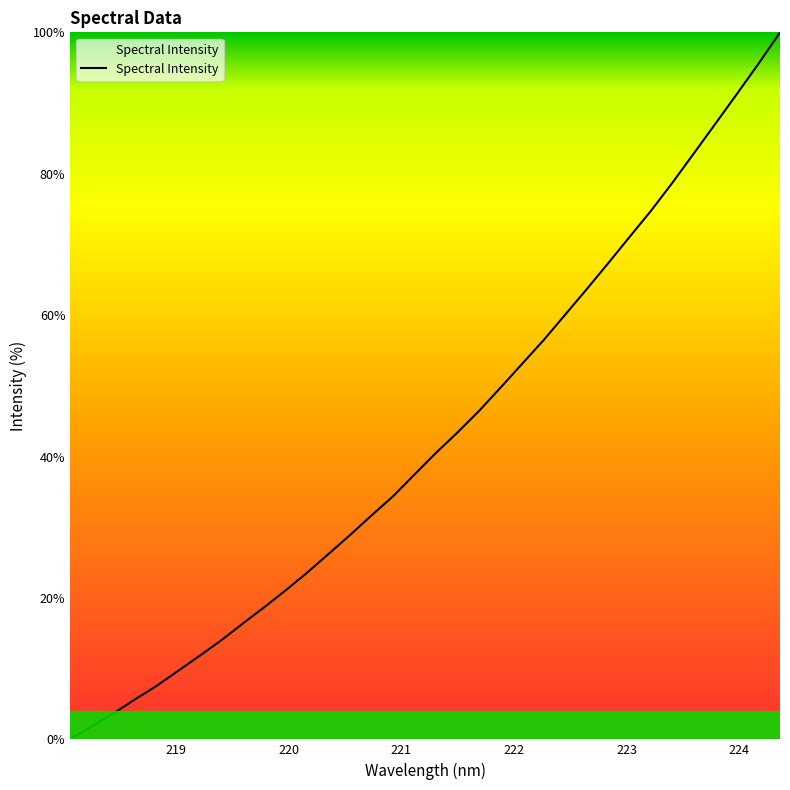

What is the difference between the maximum and minimum values?

100.0